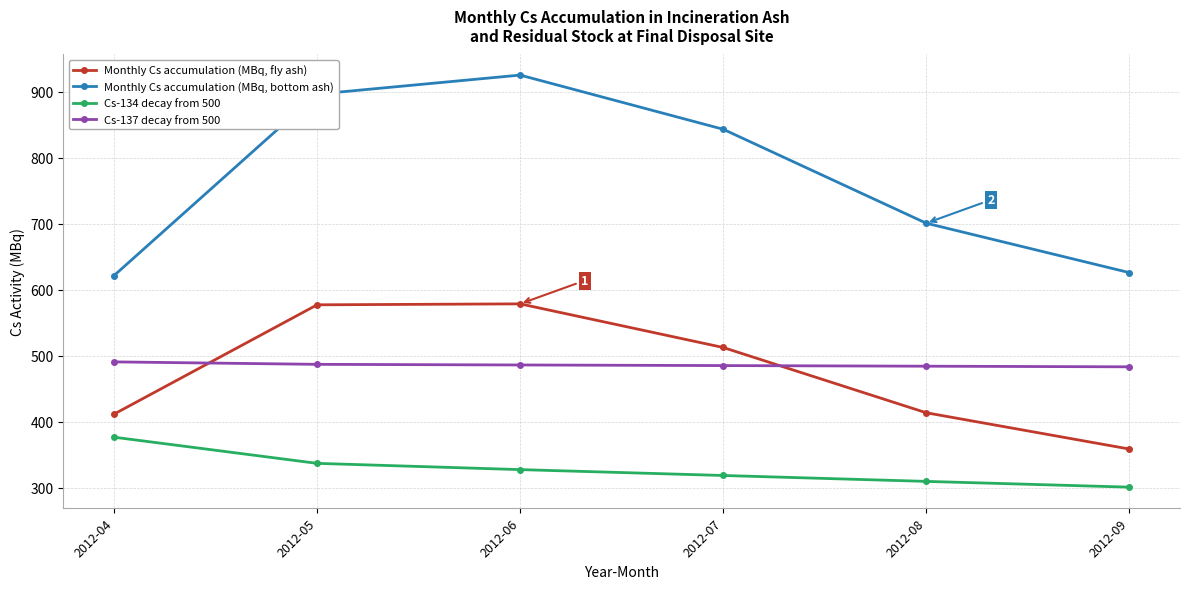

Rank the series at 2012-06 from lowest to highest value.

Cs-134 decay from 500, Cs-137 decay from 500, Monthly Cs accumulation (MBq, fly ash), Monthly Cs accumulation (MBq, bottom ash)